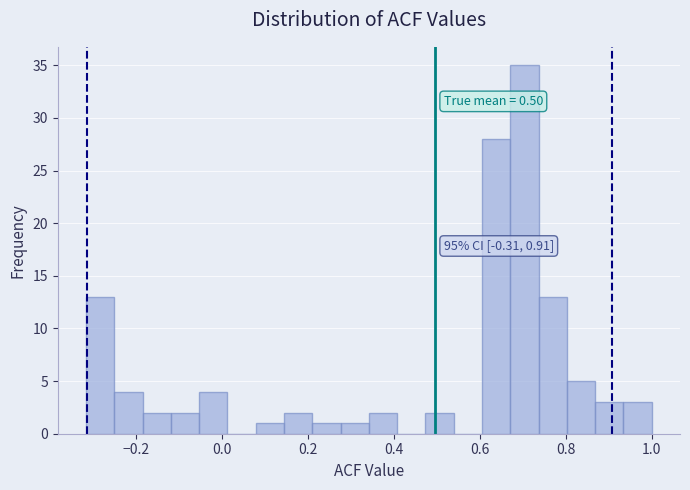

Around what value on the x-axis is the tallest bar? Give the approximate position of its centre, as read against the axis.

0.70